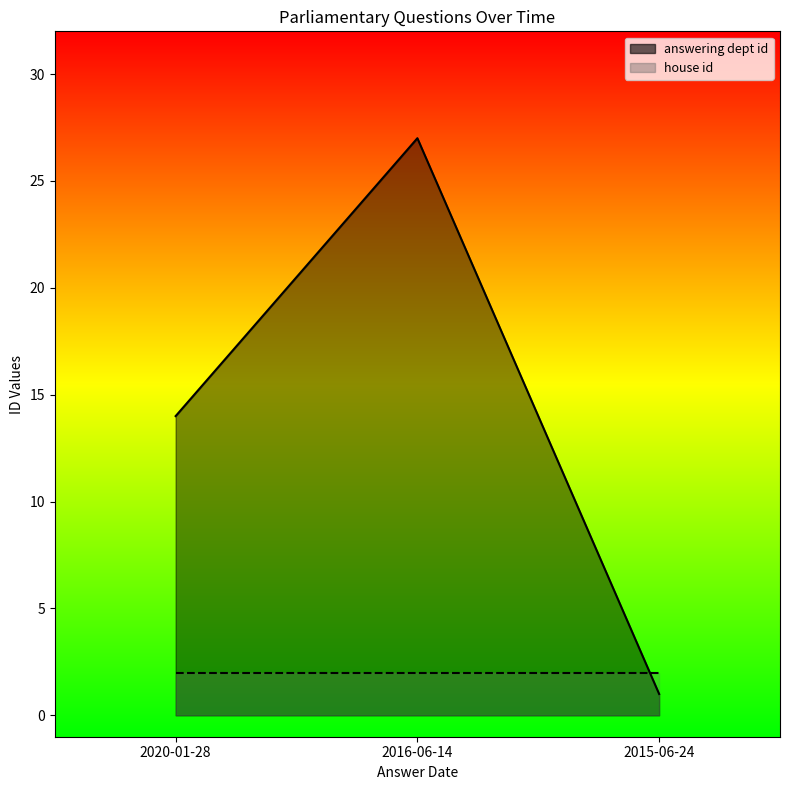

List the labels in order of value, largest first.

2016-06-14, 2020-01-28, 2015-06-24